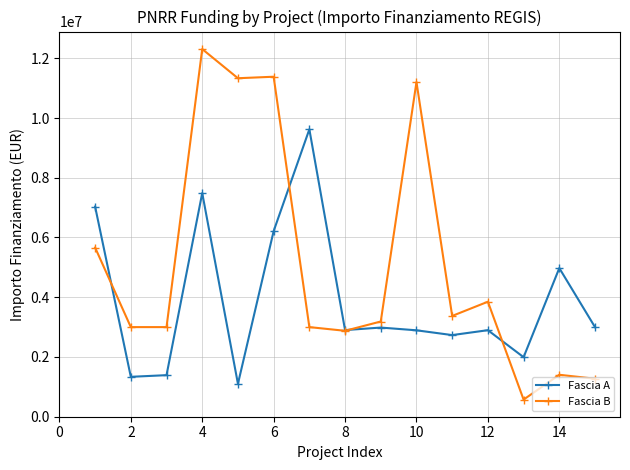

What is the greatest value displayed?

12307340.0